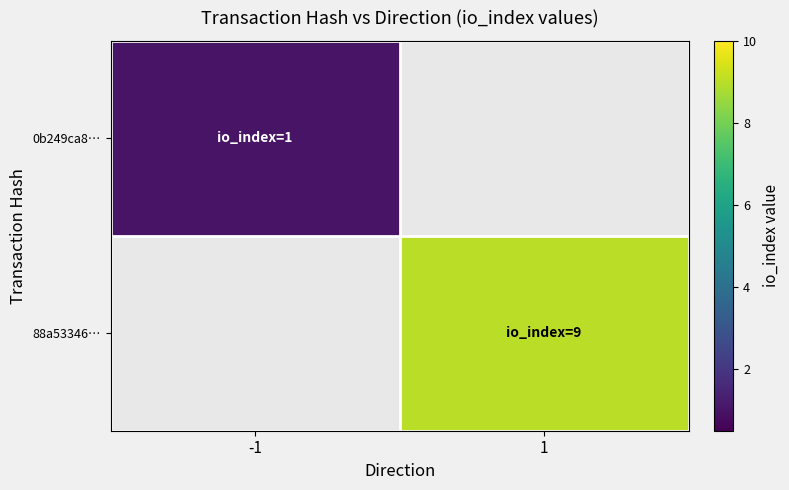

Which label corresponds to the smallest value in the chart?

-1